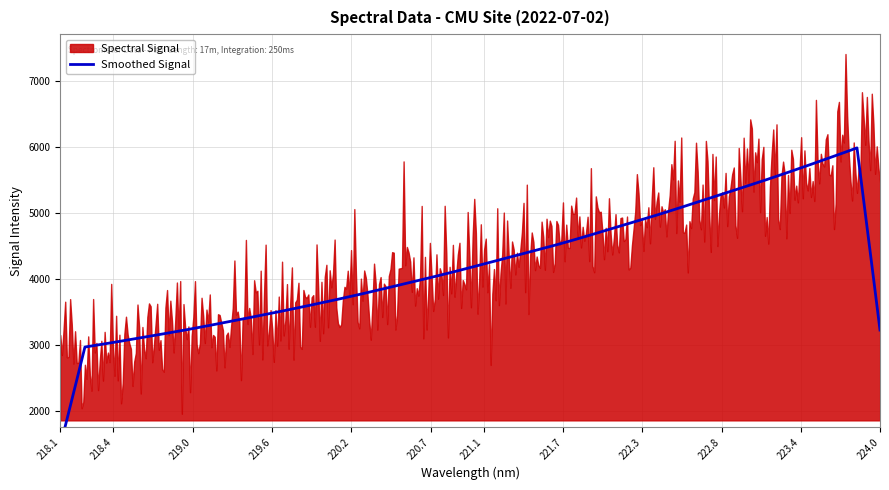

List the labels in order of value, largest first.

223.9802, 223.7895, 223.5987, 223.408, 223.2172, 223.0264, 222.8355, 222.6447, 222.4538, 222.263, 222.0721, 221.8812, 221.6902, 221.4993, 221.3083, 221.1174, 220.9264, 220.7354, 220.5444, 220.3533, 220.1623, 219.9712, 219.7801, 219.589, 219.3979, 219.2067, 219.0156, 218.8244, 218.6332, 218.442, 218.2508, 218.0596